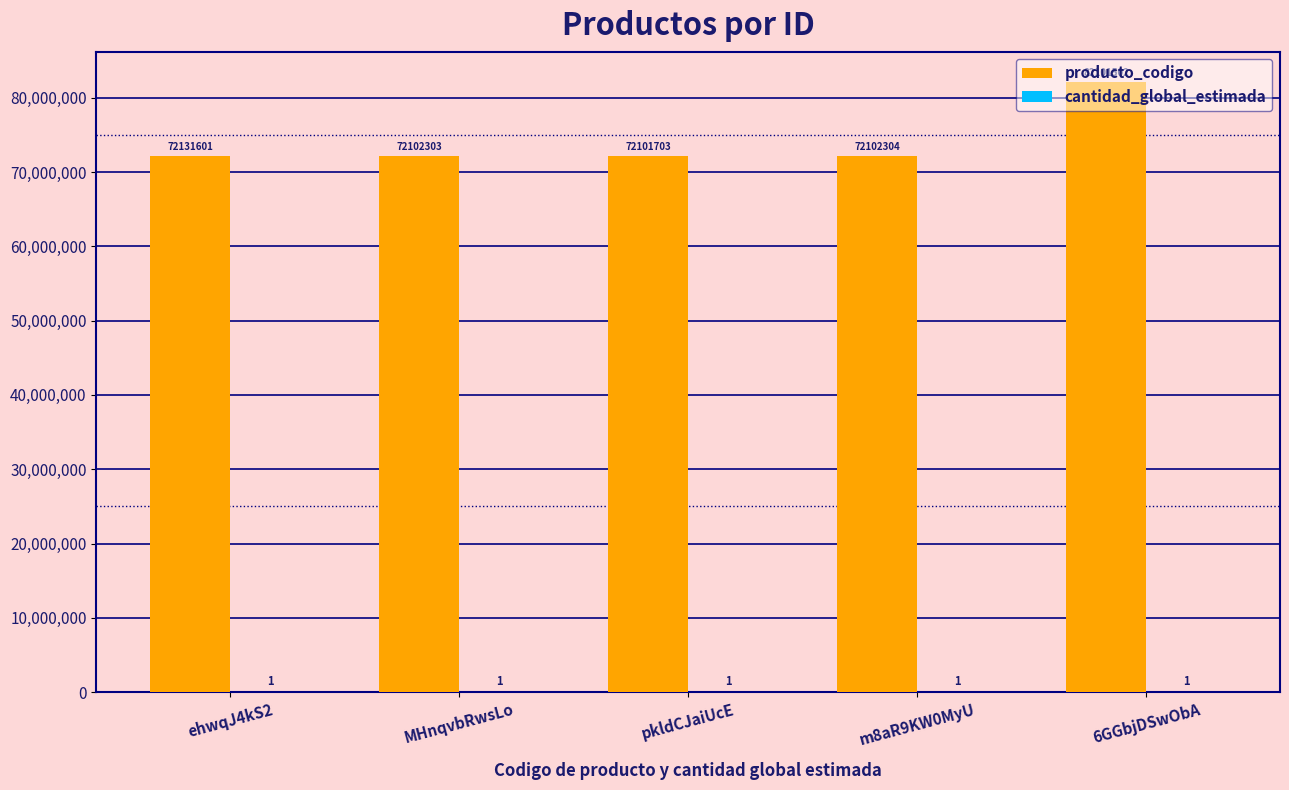

What is the greatest value displayed?

82101502